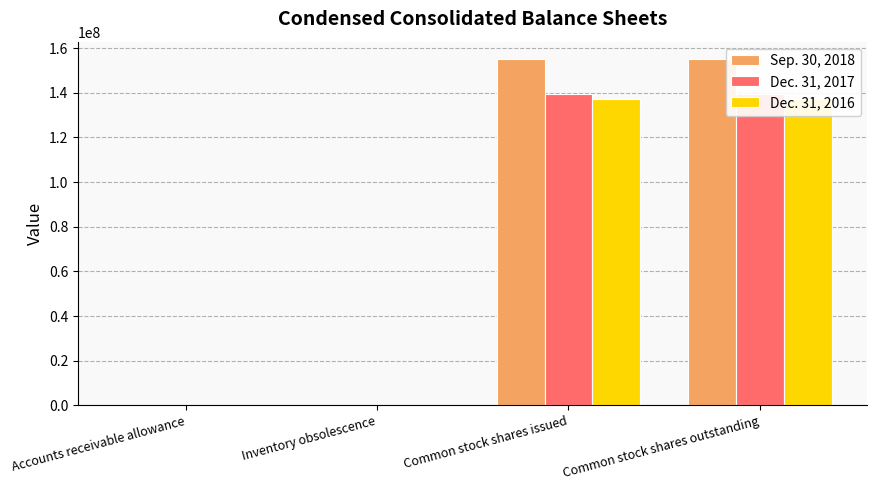

Are the bars horizontal?

No